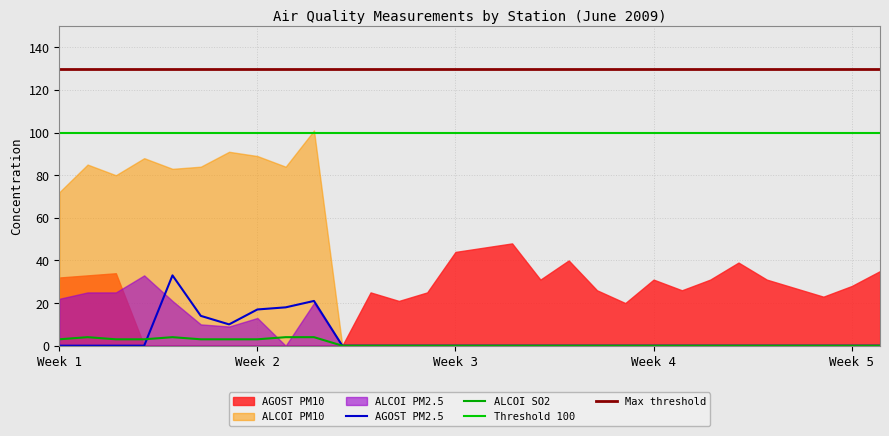

What is the total value across all series at 2009-06-27?

27